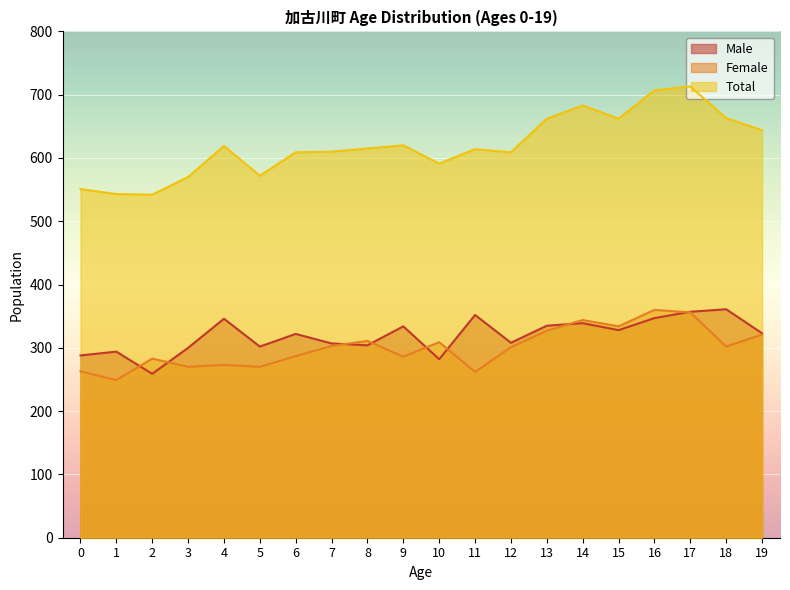

What value does the Male series have at 8?

304